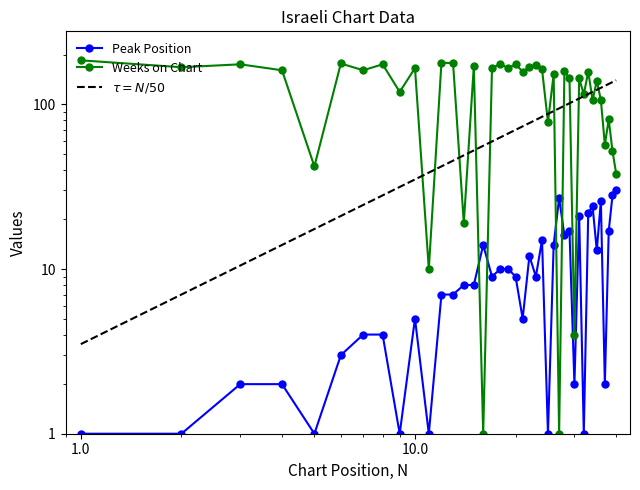

Is this an area chart (filled region under the line)?

No